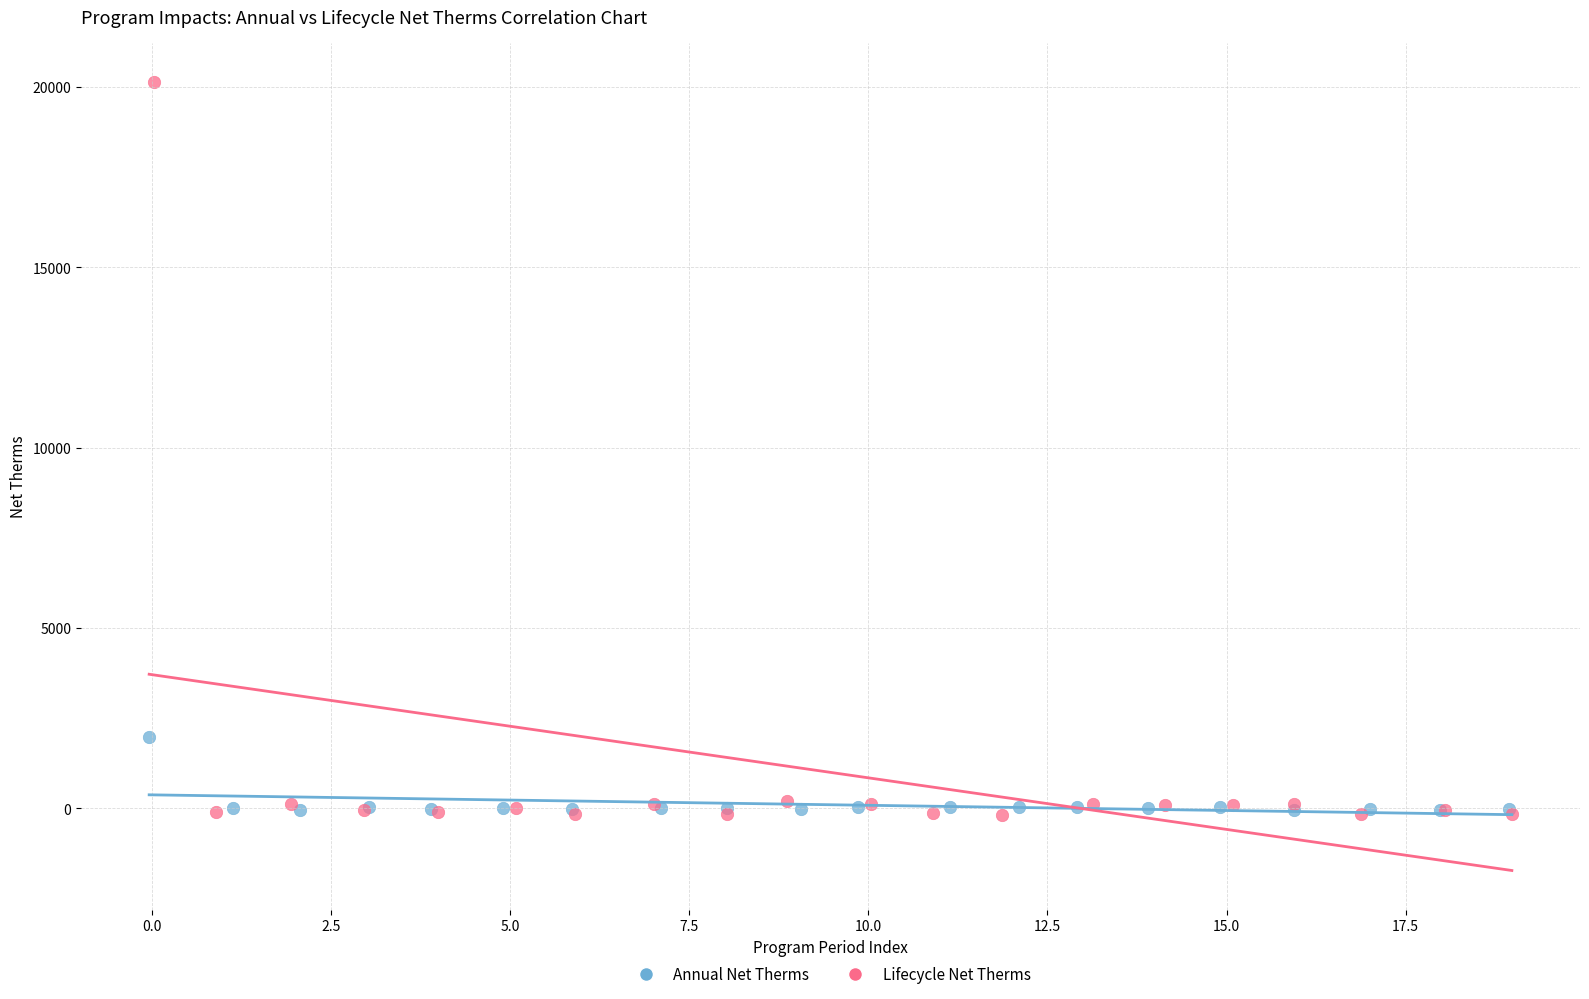

Which series has the widest spread of Y values?

Lifecycle Net Therms